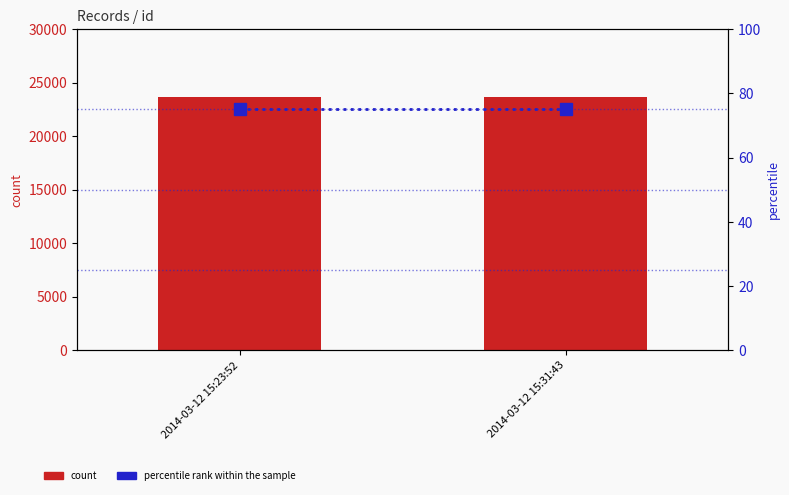

What is the sum of all count values?

47265